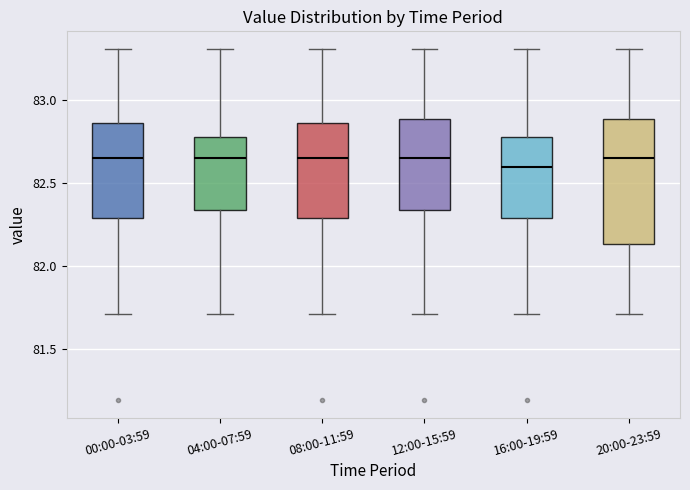

Which box has the lowest median line?

16:00-19:59